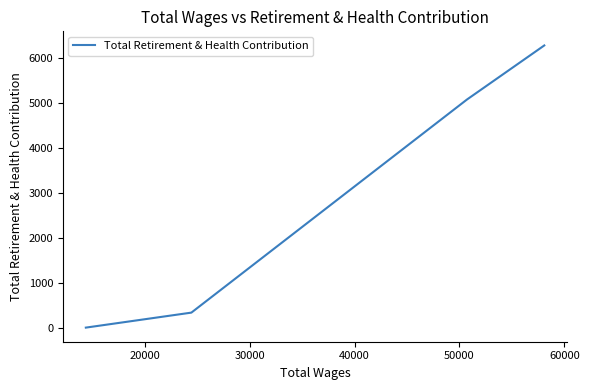

True or false: there are more than 2 points higher than both neighbors.

False